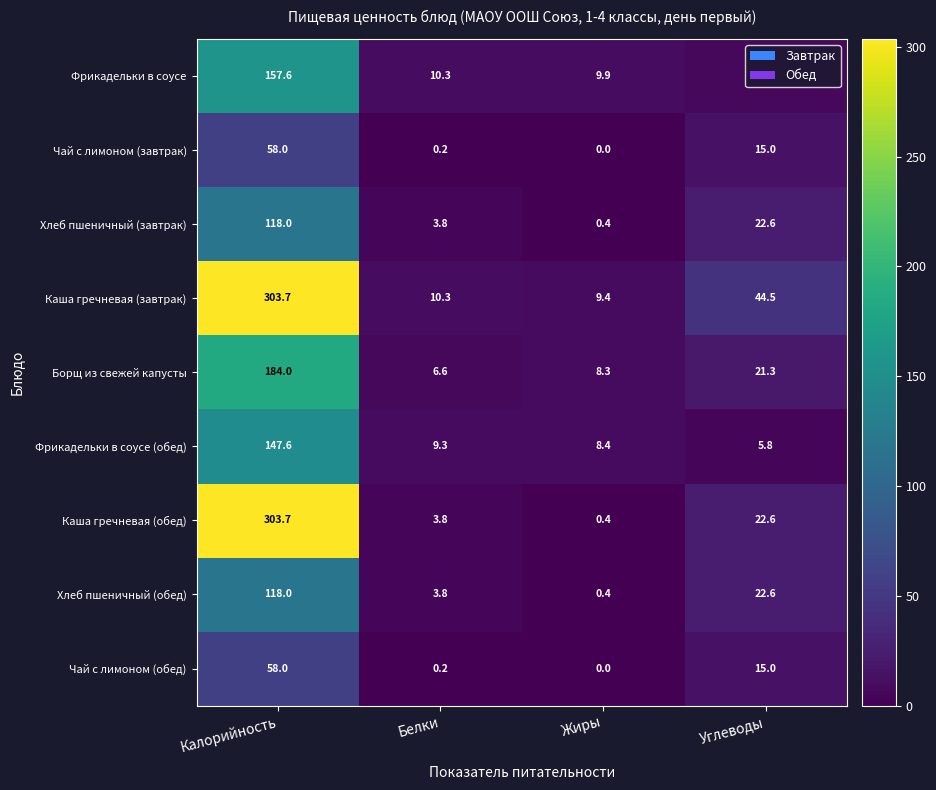

What is the minimum value for Фрикадельки в соусе?

6.8